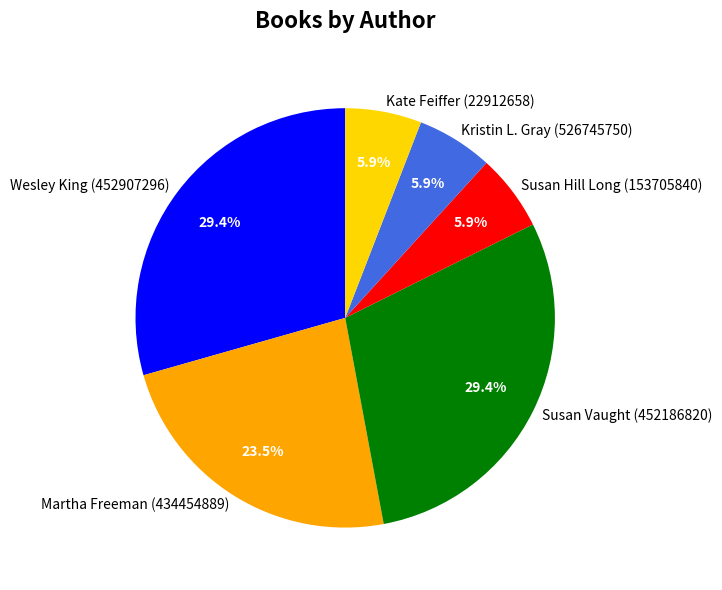

How much of the chart is everything except Susan Vaught (452186820)?

70.6%